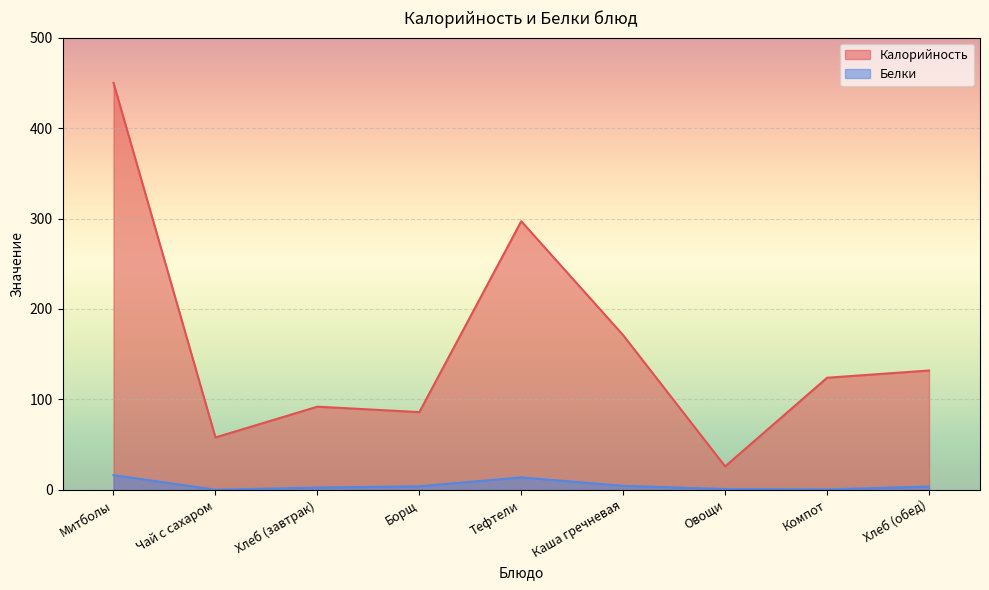

At how many categories does at least one series exceed 344?

1